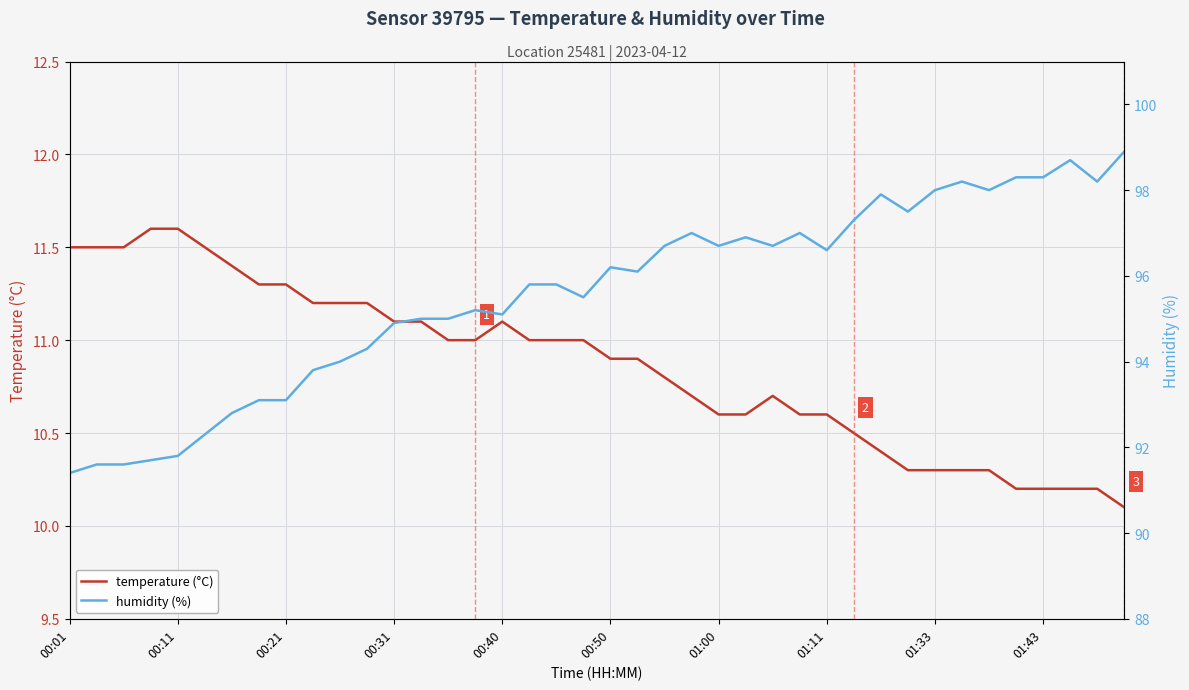

What is the smallest value displayed?

10.1